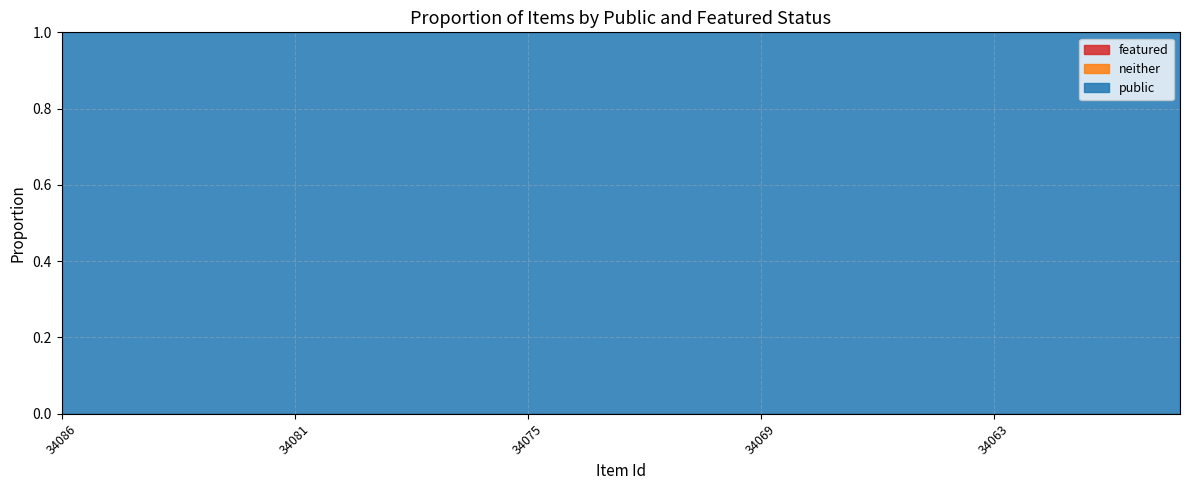

Which series changed the most between 34081 and 34078?

public